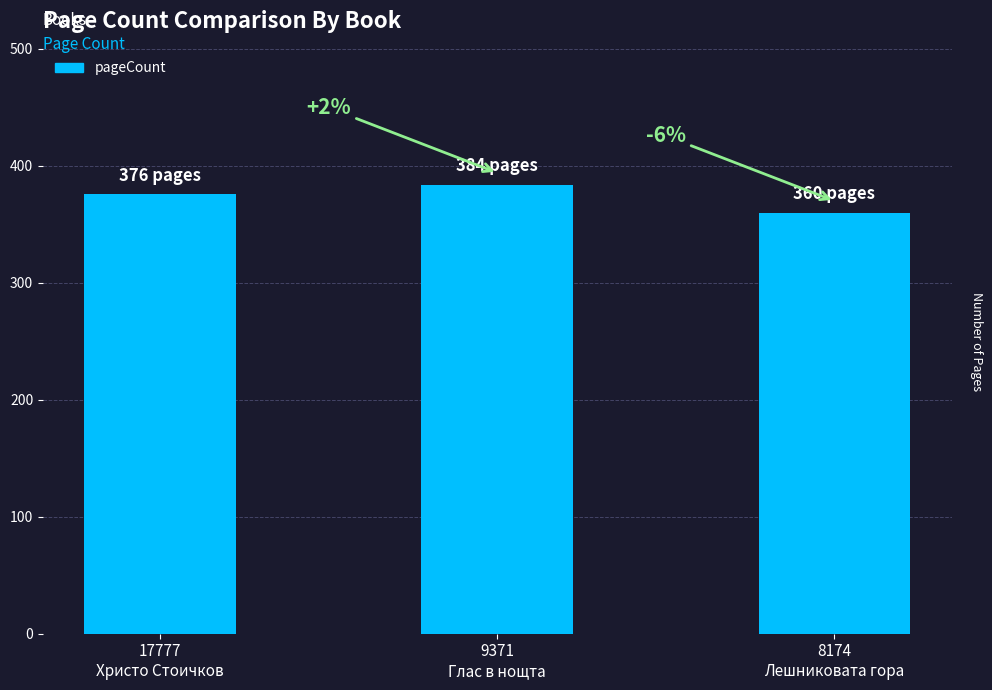

At which label does the data first exceed 376?

9371
Глас в нощта